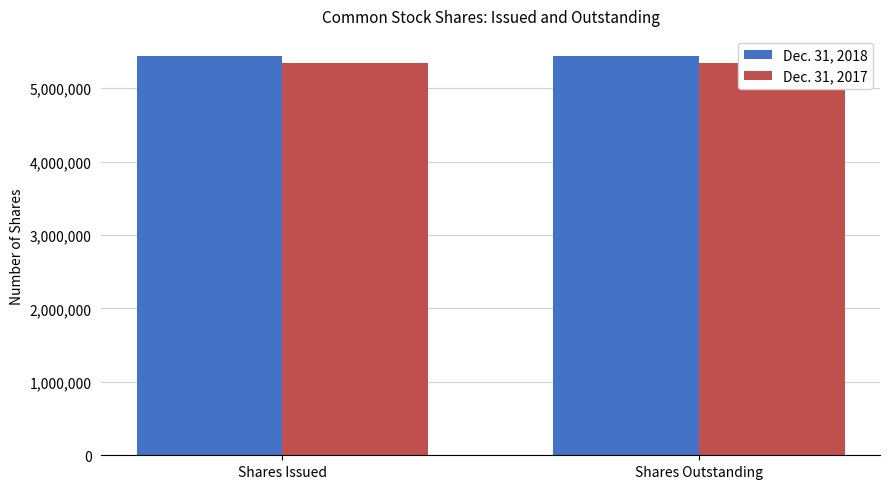

Which has a higher value, Shares Outstanding or Shares Issued?

Shares Outstanding